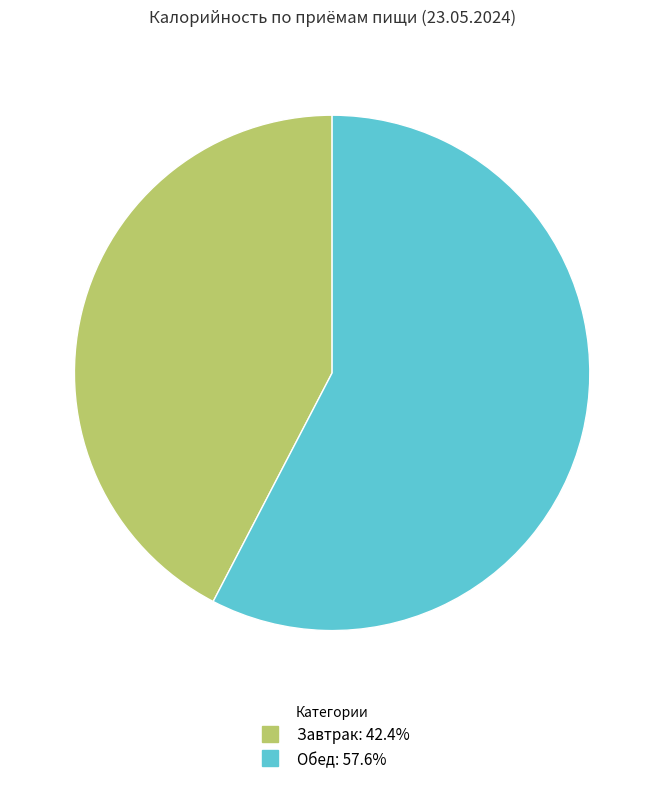

What is the ratio of the value at Обед to the value at Завтрак?

1.4